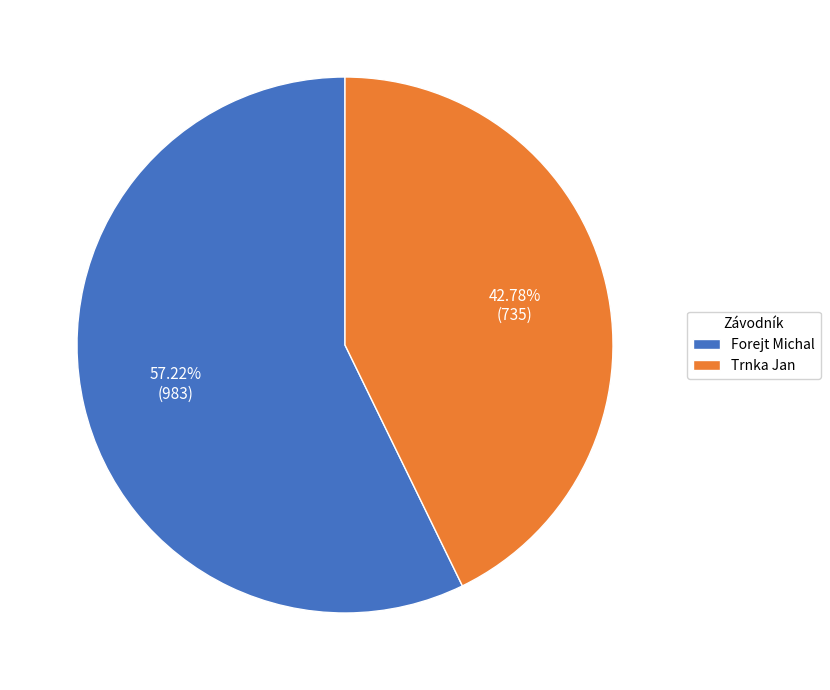

Which slice is the largest?

Forejt Michal